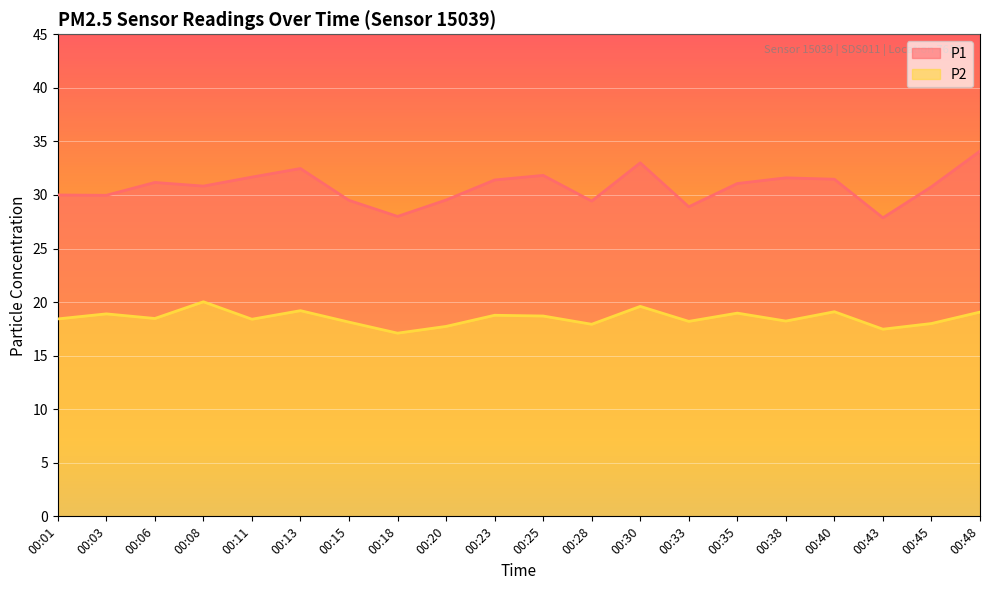

What is the highest value of the P1 series?

34.1